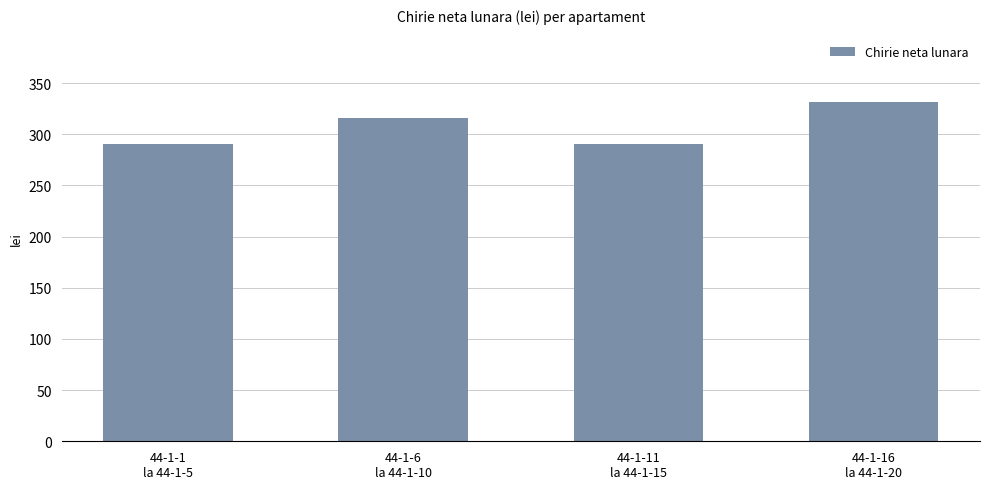

How many values are below 315?

2